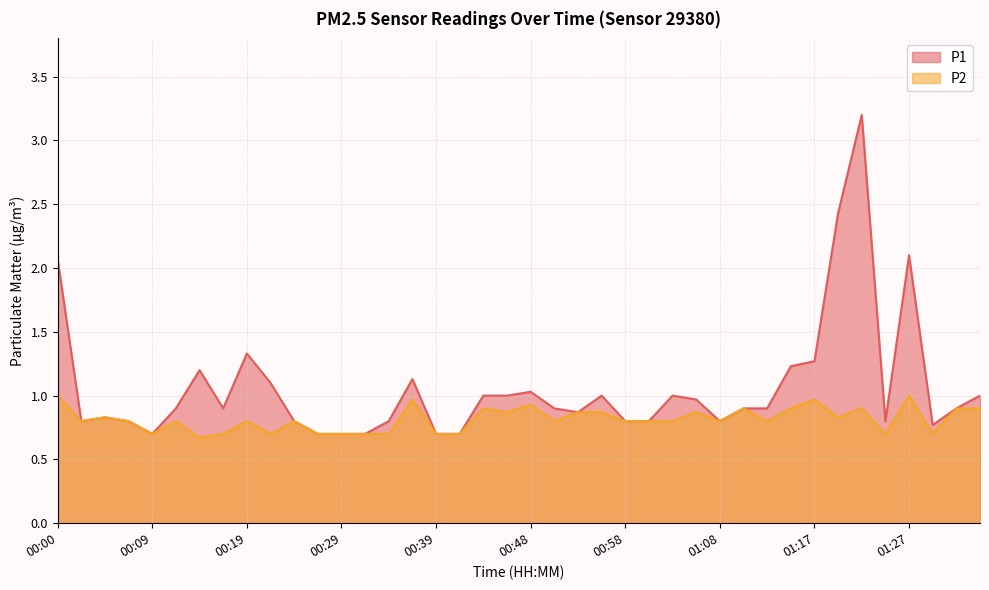

At which category is the sum across all series the highest?

01:22